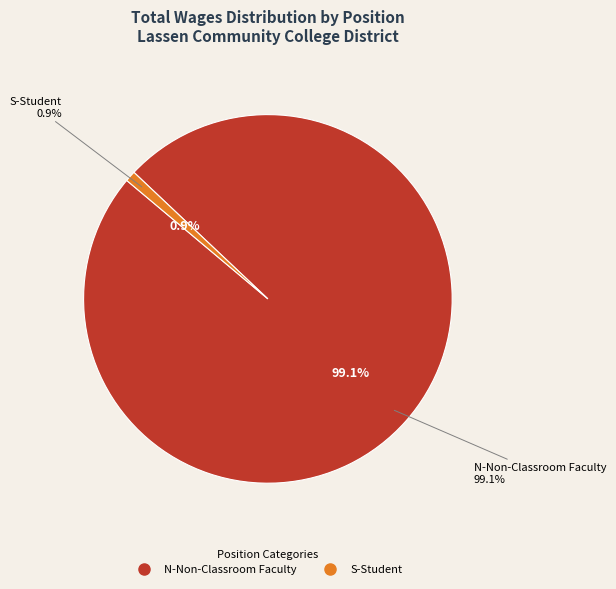

Which category accounts for the majority?

N-Non-Classroom Faculty